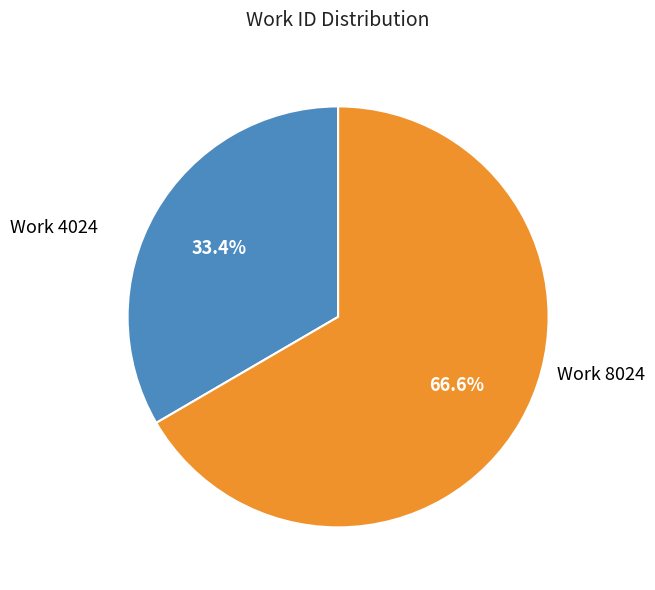

What percentage is NOT represented by Work 8024?

33.4%